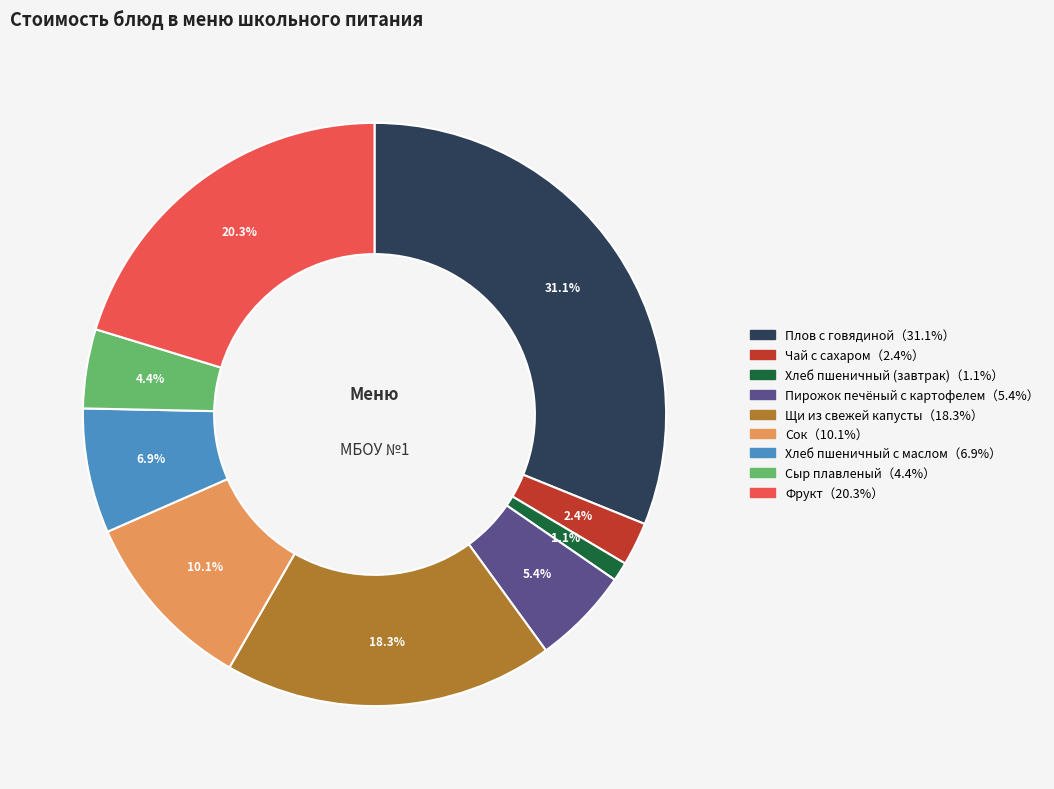

Which category has the smallest portion of the pie?

Хлеб пшеничный (завтрак)